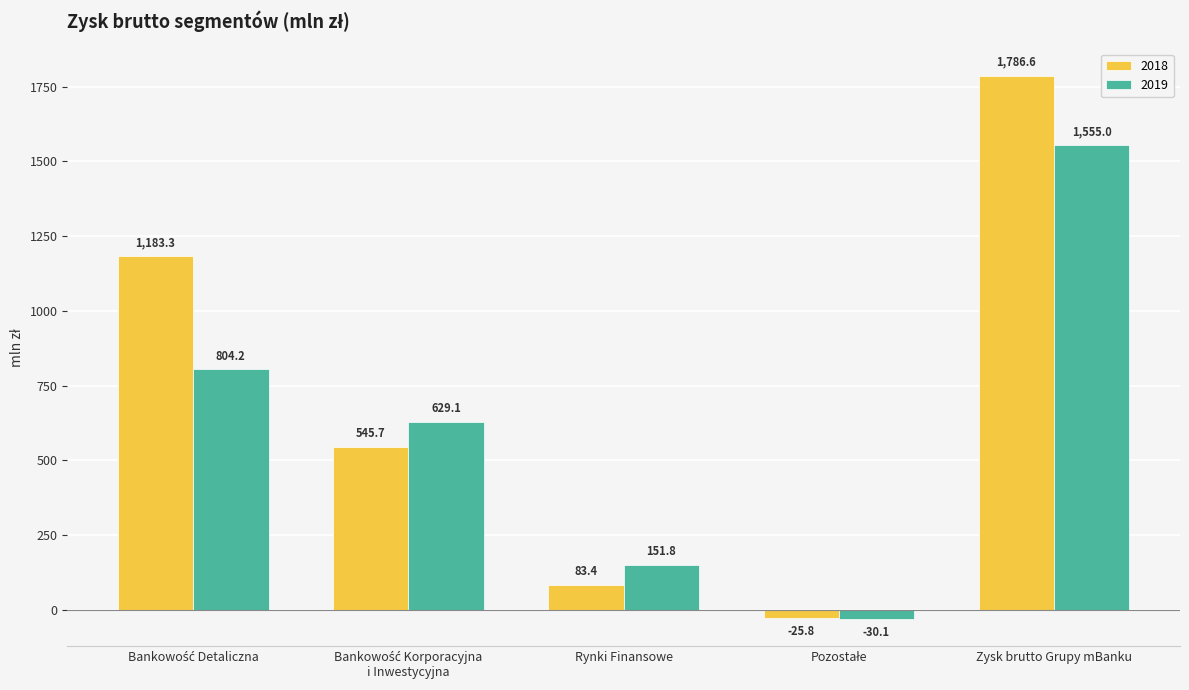

Reading left to right, what are all the values shown in this chart?

2018: 1183.3	545.7	83.4	-25.8	1786.6
2019: 804.2	629.1	151.8	-30.1	1555.0